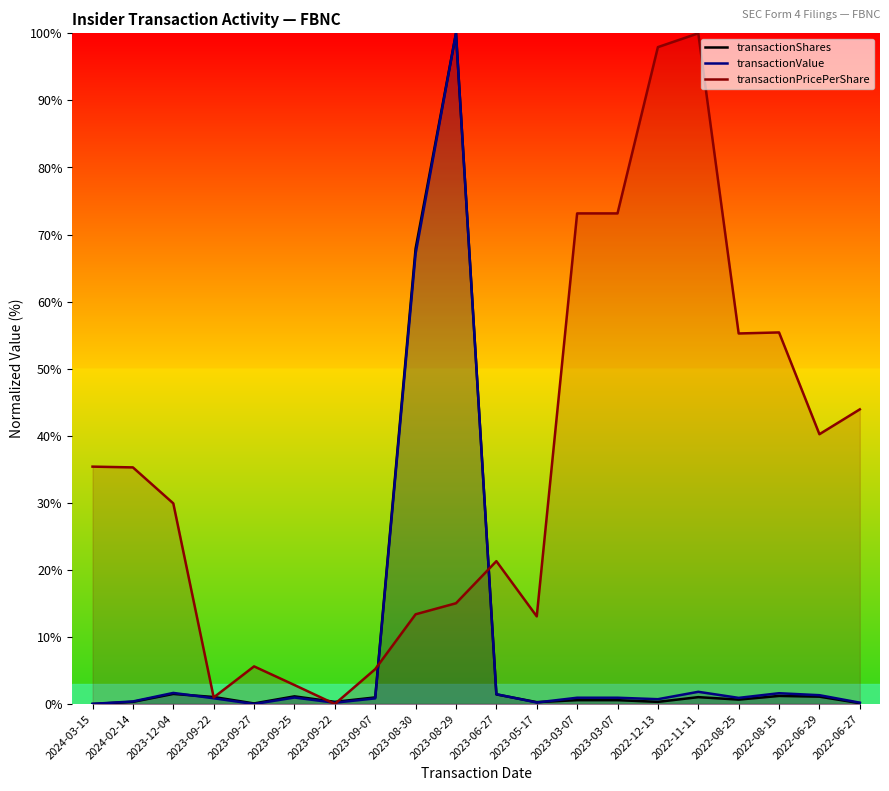

Reading left to right, transcribe all the data shown in this chart.

transactionShares: 2024-03-15=0.0	2024-02-14=0.3	2023-12-04=1.5	2023-09-22=1.0	2023-09-27=0.1	2023-09-25=1.1	2023-09-22=0.3	2023-09-07=1.0	2023-08-30=67.9	2023-08-29=100.0	2023-06-27=1.4	2023-05-17=0.3	2023-03-07=0.6	2023-03-07=0.6	2022-12-13=0.3	2022-11-11=1.0	2022-08-25=0.7	2022-08-15=1.2	2022-06-29=1.1	2022-06-27=0.1
transactionValue: 2024-03-15=0.0	2024-02-14=0.4	2023-12-04=1.7	2023-09-22=0.9	2023-09-27=0.0	2023-09-25=1.0	2023-09-22=0.2	2023-09-07=0.8	2023-08-30=67.2	2023-08-29=100.0	2023-06-27=1.5	2023-05-17=0.2	2023-03-07=0.9	2023-03-07=0.9	2022-12-13=0.7	2022-11-11=1.8	2022-08-25=0.9	2022-08-15=1.6	2022-06-29=1.3	2022-06-27=0.2
transactionPricePerShare: 2024-03-15=35.4	2024-02-14=35.3	2023-12-04=29.9	2023-09-22=1.0	2023-09-27=5.6	2023-09-25=2.8	2023-09-22=0.0	2023-09-07=5.2	2023-08-30=13.4	2023-08-29=15.0	2023-06-27=21.3	2023-05-17=13.1	2023-03-07=73.1	2023-03-07=73.1	2022-12-13=97.9	2022-11-11=100.0	2022-08-25=55.2	2022-08-15=55.4	2022-06-29=40.2	2022-06-27=43.9